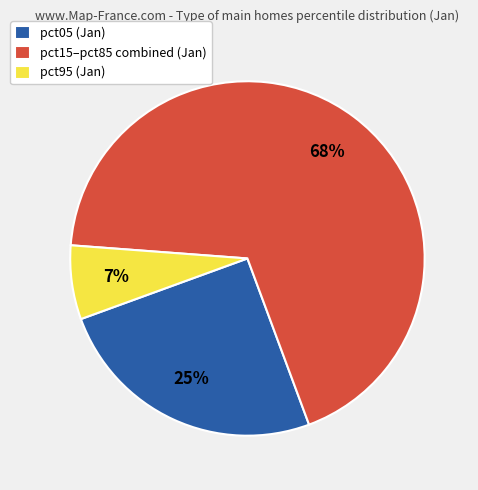

True or false: pct95 (Jan) accounts for 1% of the total.

False